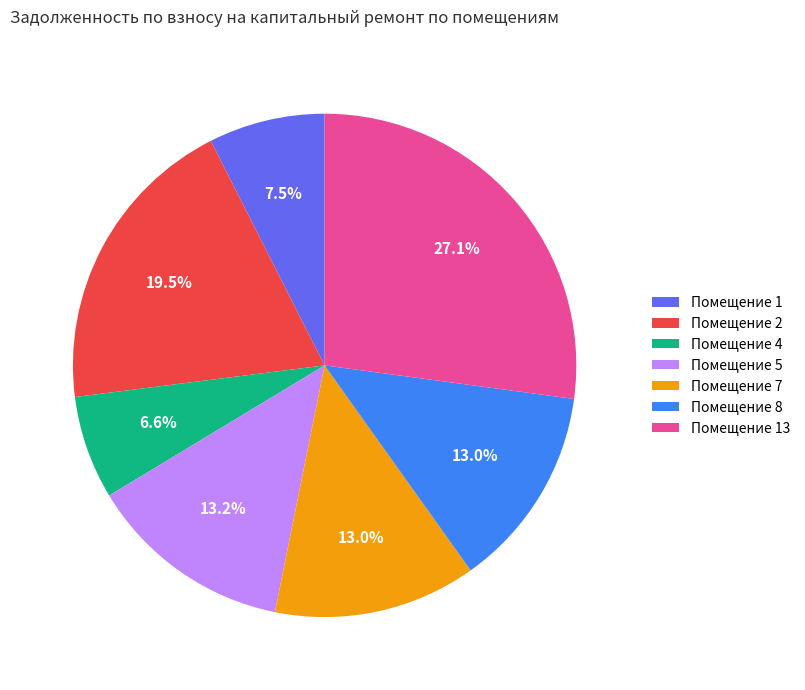

How many slices are in this pie chart?

7